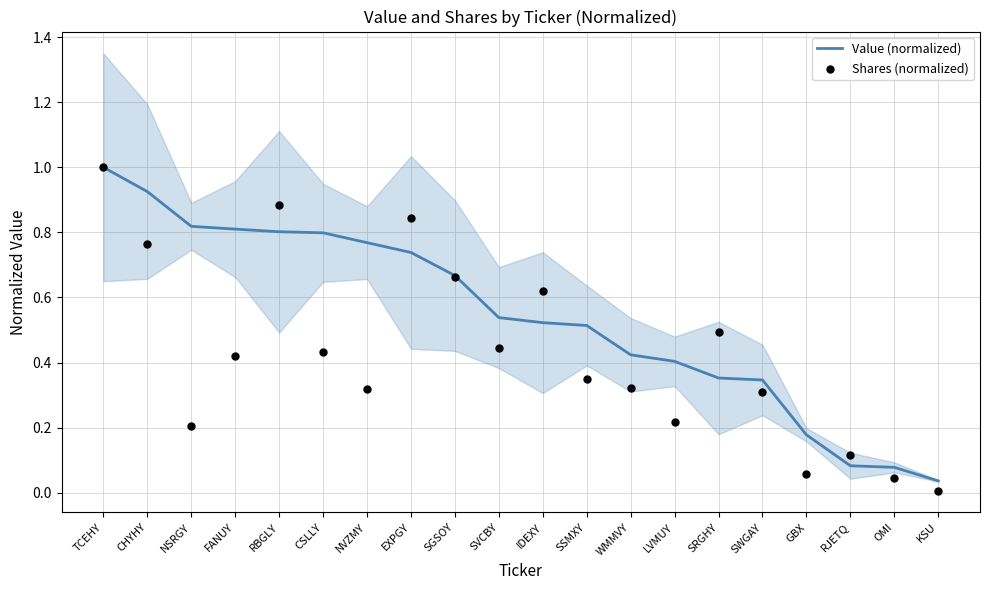

Is the value of Value (normalized) at SSMXY greater than the value of Shares (normalized) at KSU?

Yes